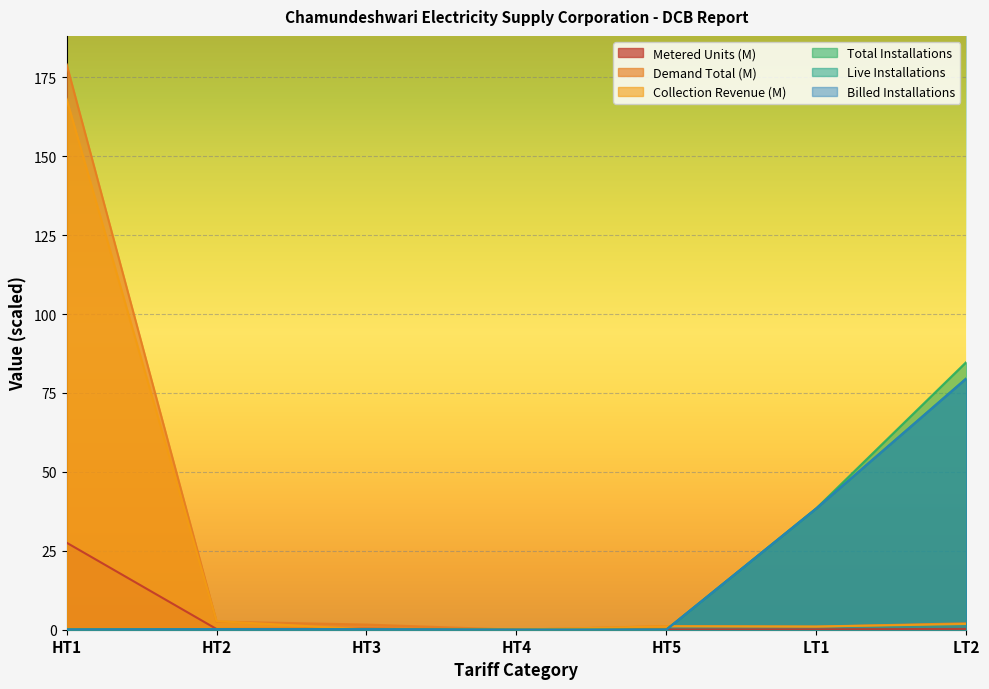

Does the chart display data point markers on the line(s)?

No